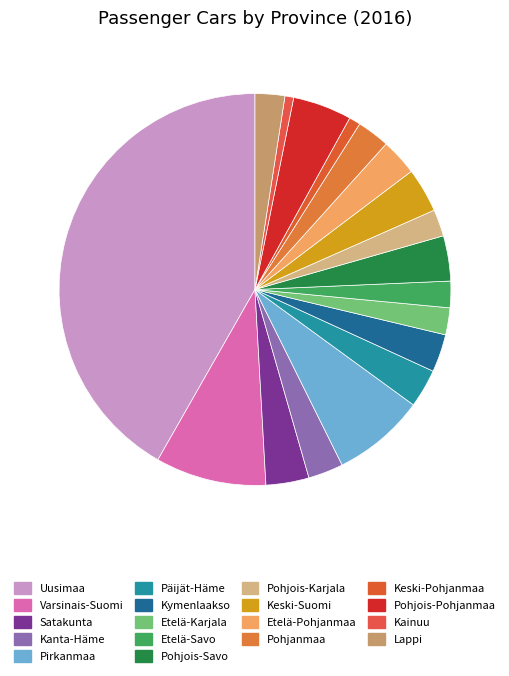

The Pohjanmaa slice represents 3% of the pie. True or false?

True